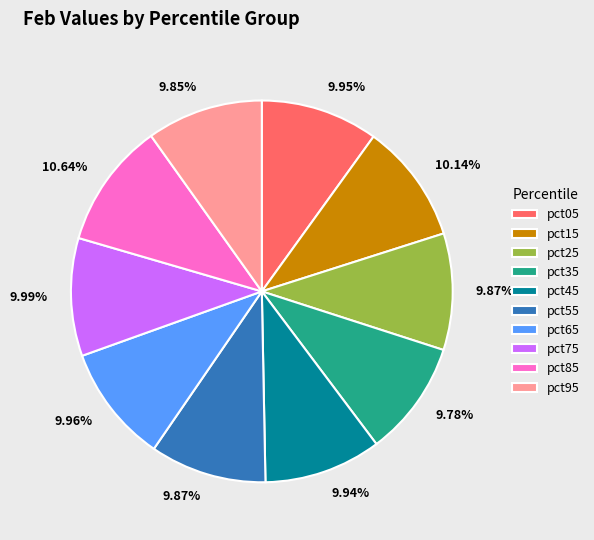

Does any single category account for the majority?

No